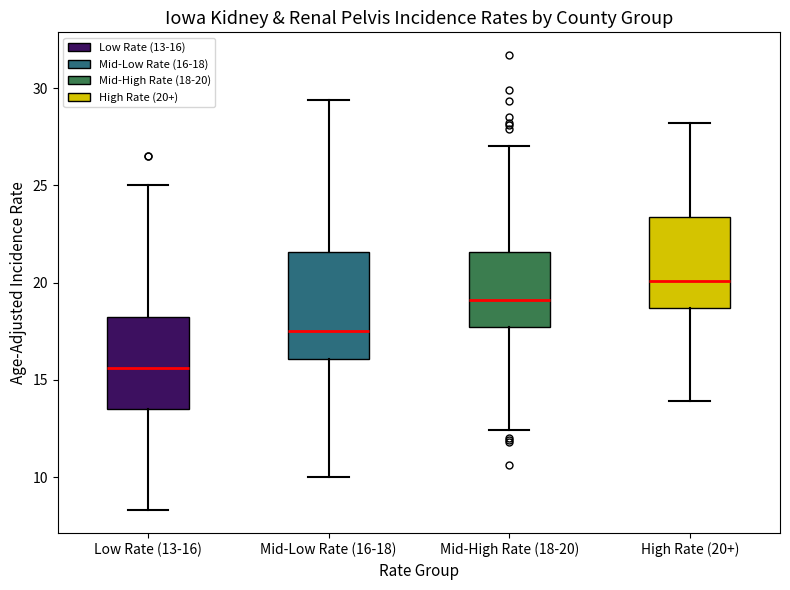

Which box's median line is the lowest?

Low Rate (13-16)